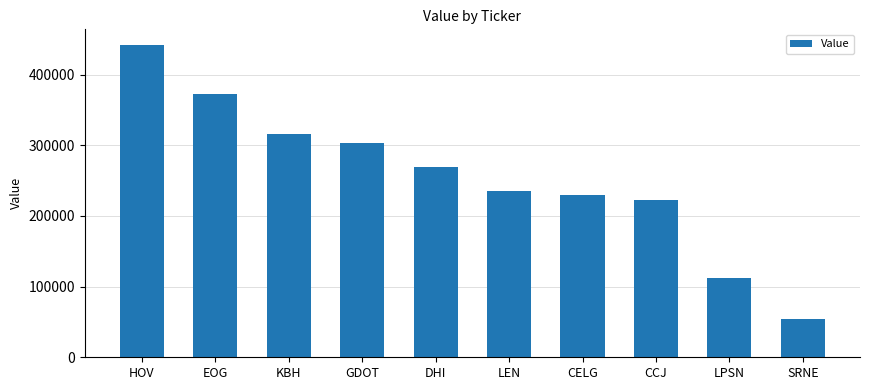

How many bars are there in total?

10